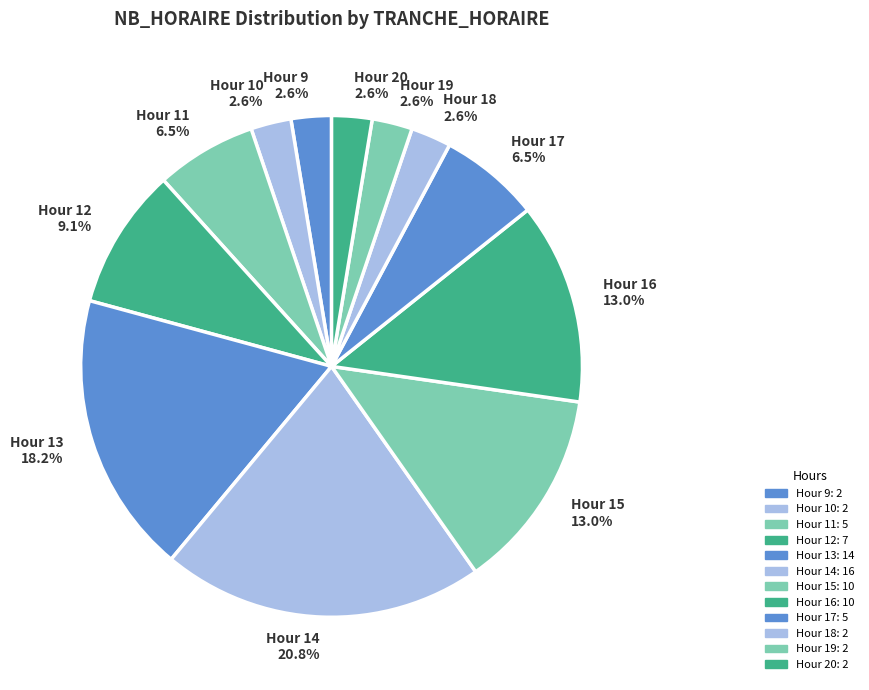

Which has a higher value, Hour 11 6.5% or Hour 12 9.1%?

Hour 12 9.1%